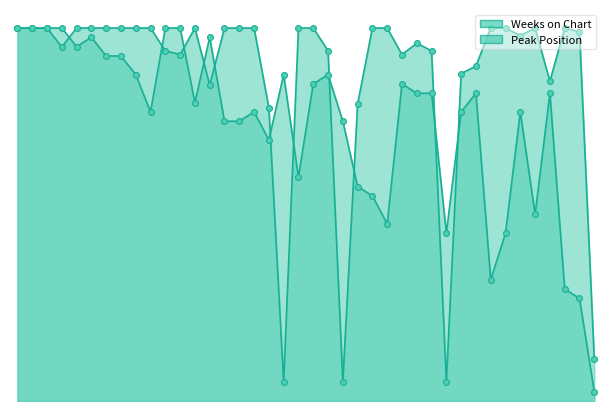

At how many categories does at least one series exceed 73?

38